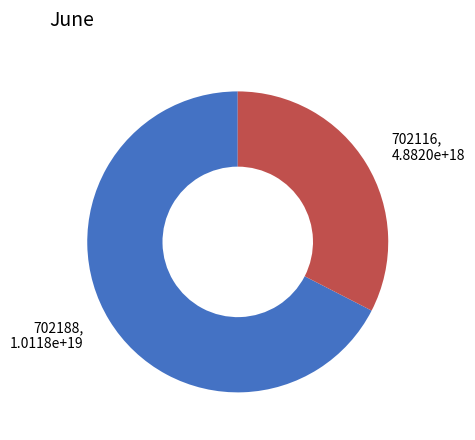

Do 702188 and 702116 together represent more than half of the pie?

Yes